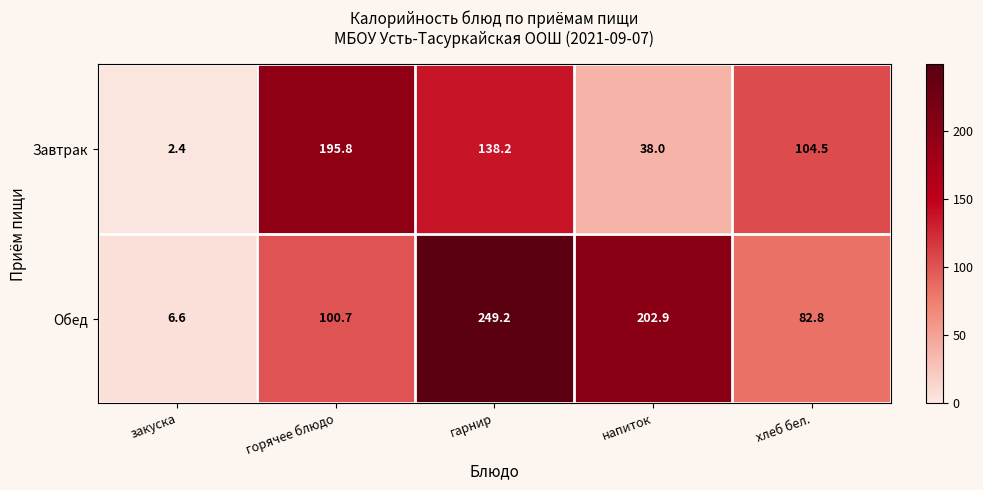

What is the difference between the maximum and minimum values in the Завтрак series?

193.4